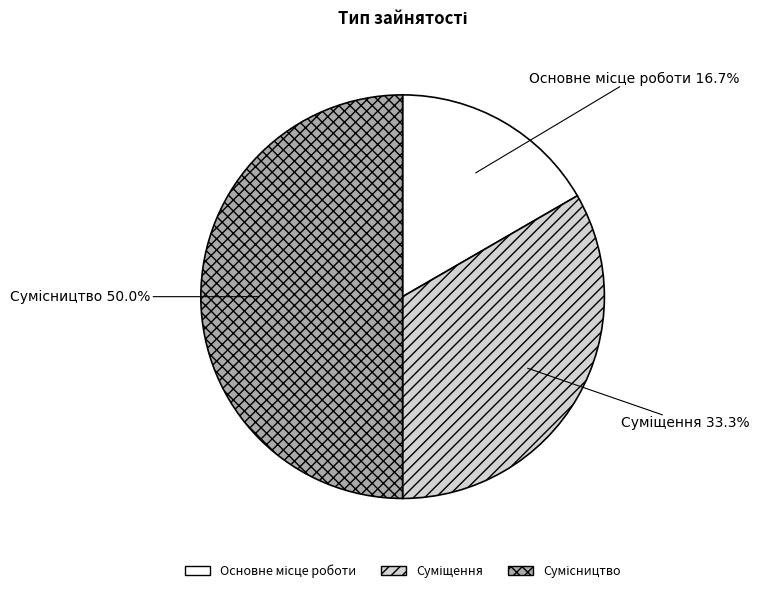

What is the smallest slice in the pie chart?

Основне місце роботи